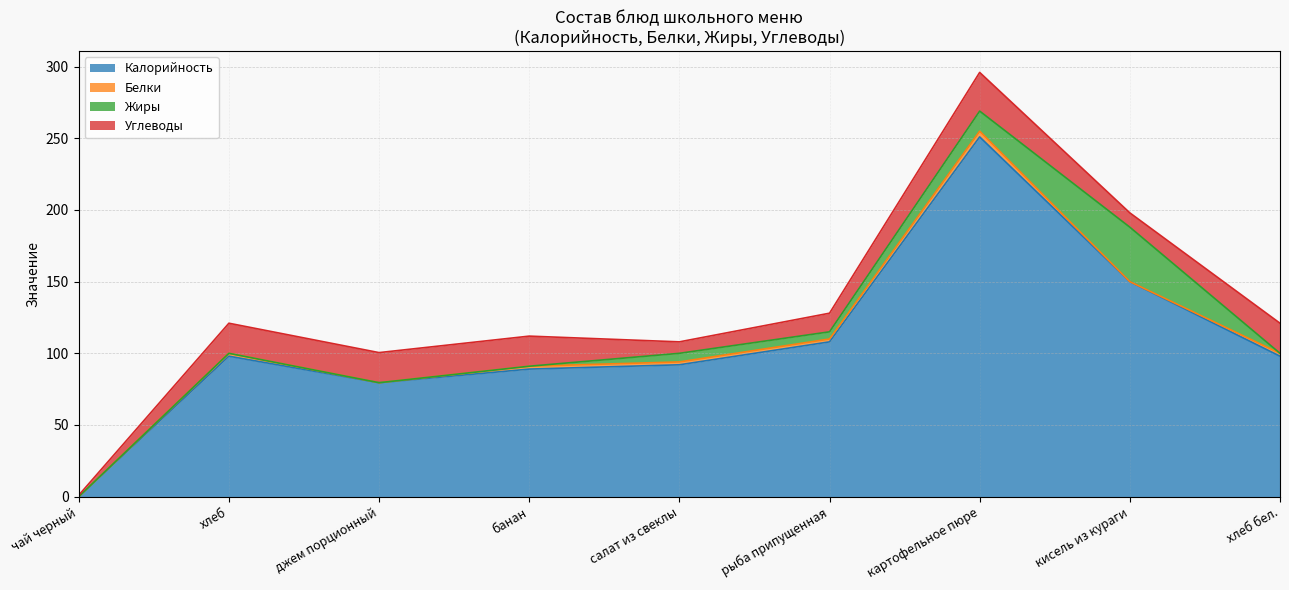

The value of Калорийность at салат из свеклы is 20.4. True or false?

False